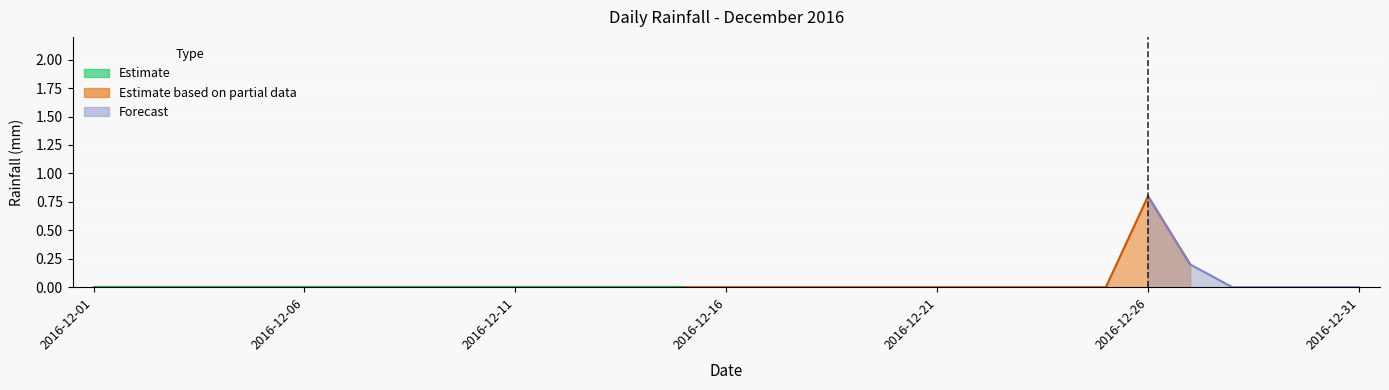

Rank the categories by value from lowest to highest.

2016-12-01, 2016-12-02, 2016-12-03, 2016-12-04, 2016-12-05, 2016-12-06, 2016-12-07, 2016-12-08, 2016-12-09, 2016-12-10, 2016-12-11, 2016-12-12, 2016-12-13, 2016-12-14, 2016-12-15, 2016-12-16, 2016-12-17, 2016-12-18, 2016-12-19, 2016-12-20, 2016-12-21, 2016-12-22, 2016-12-23, 2016-12-24, 2016-12-25, 2016-12-28, 2016-12-29, 2016-12-30, 2016-12-31, 2016-12-27, 2016-12-26